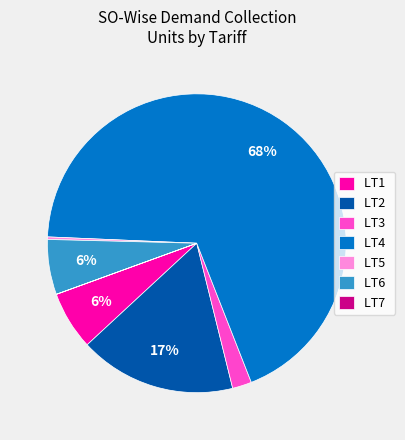

Is it true that LT6 is 6% of the pie?

True